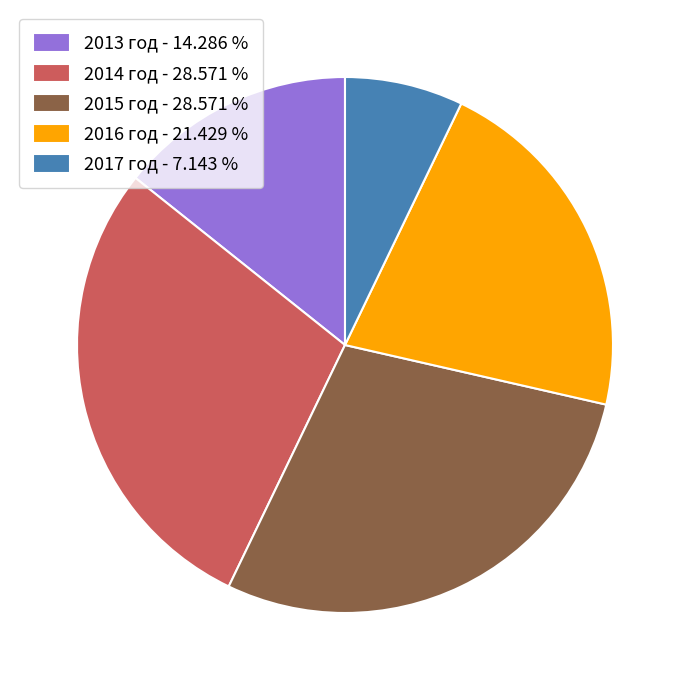

Between 2013 год - 14.286 % and 2014 год - 28.571 %, which is larger?

2014 год - 28.571 %